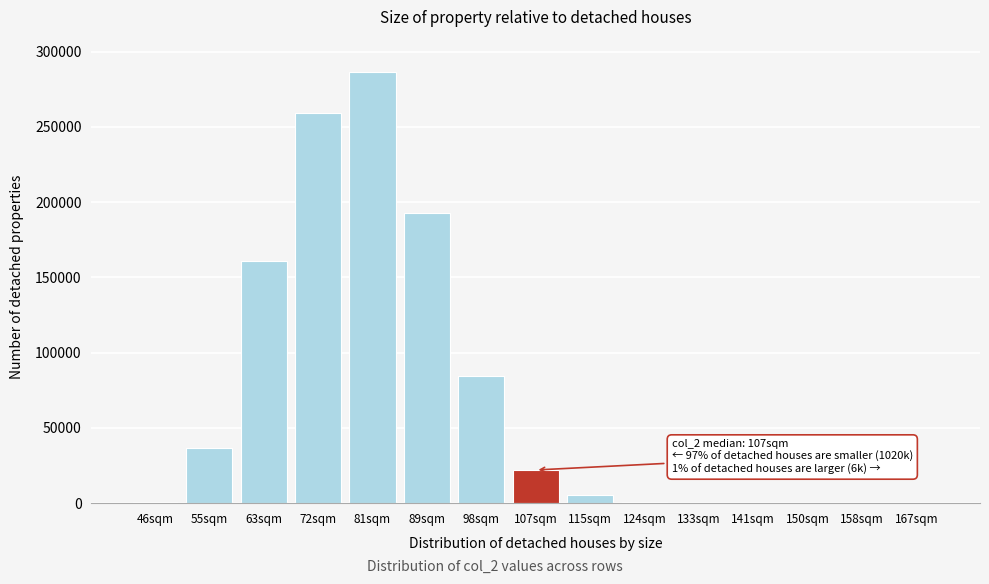

What is the sum of all values?

1048906